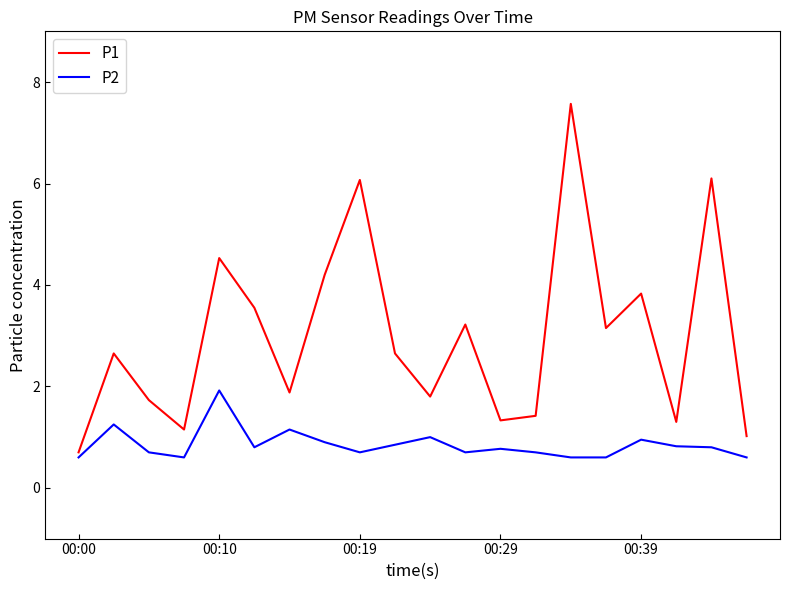

True or false: P1 and P2 intersect in this chart.

False